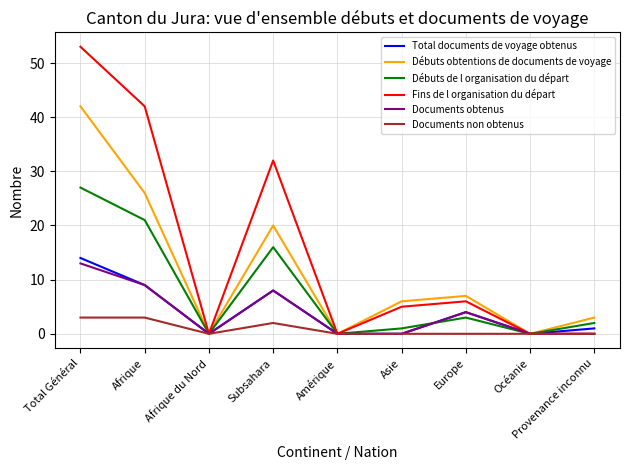

Reading right to left, transcribe all the data shown in this chart.

Total documents de voyage obtenus: Provenance inconnu=1	Océanie=0	Europe=4	Asie=0	Amérique=0	Subsahara=8	Afrique du Nord=0	Afrique=9	Total Général=14
Débuts obtentions de documents de voyage: Provenance inconnu=3	Océanie=0	Europe=7	Asie=6	Amérique=0	Subsahara=20	Afrique du Nord=0	Afrique=26	Total Général=42
Débuts de l organisation du départ: Provenance inconnu=2	Océanie=0	Europe=3	Asie=1	Amérique=0	Subsahara=16	Afrique du Nord=0	Afrique=21	Total Général=27
Fins de l organisation du départ: Provenance inconnu=0	Océanie=0	Europe=6	Asie=5	Amérique=0	Subsahara=32	Afrique du Nord=0	Afrique=42	Total Général=53
Documents obtenus: Provenance inconnu=0	Océanie=0	Europe=4	Asie=0	Amérique=0	Subsahara=8	Afrique du Nord=0	Afrique=9	Total Général=13
Documents non obtenus: Provenance inconnu=0	Océanie=0	Europe=0	Asie=0	Amérique=0	Subsahara=2	Afrique du Nord=0	Afrique=3	Total Général=3